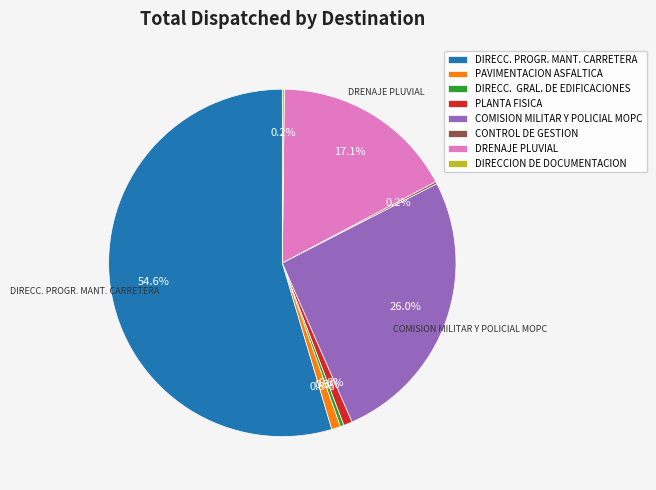

To the nearest percent, what is the difference between the largest and smallest slice percentages?

54%